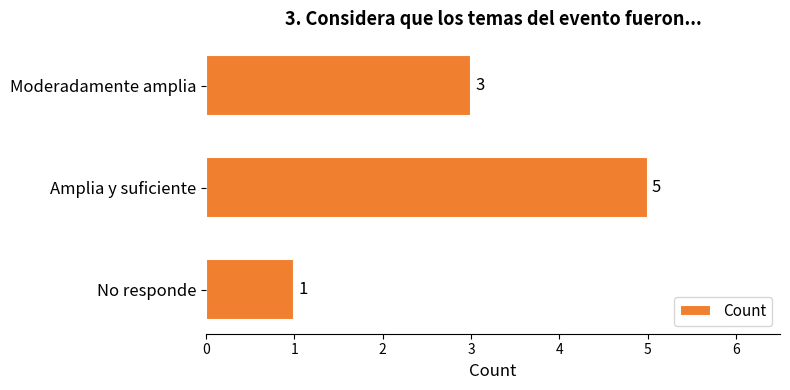

Count the values in the range 1 to 5.

3